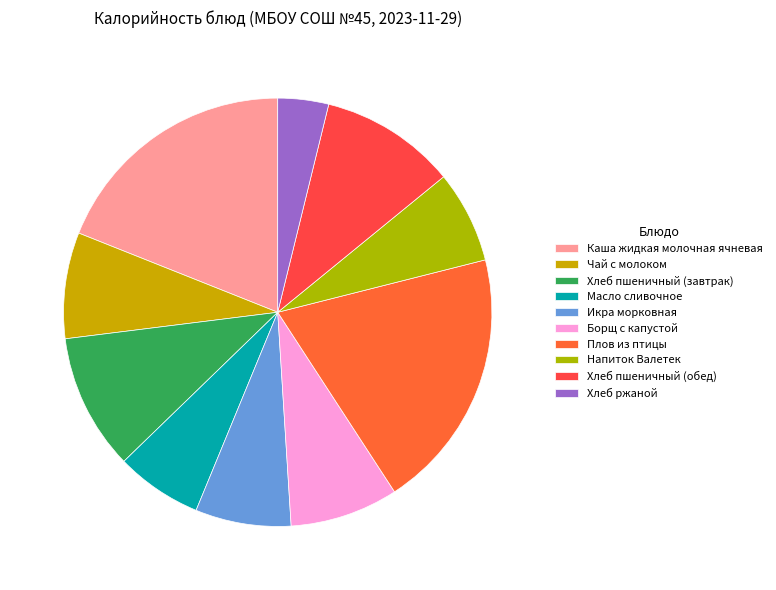

True or false: Чай с молоком accounts for 8% of the total.

True